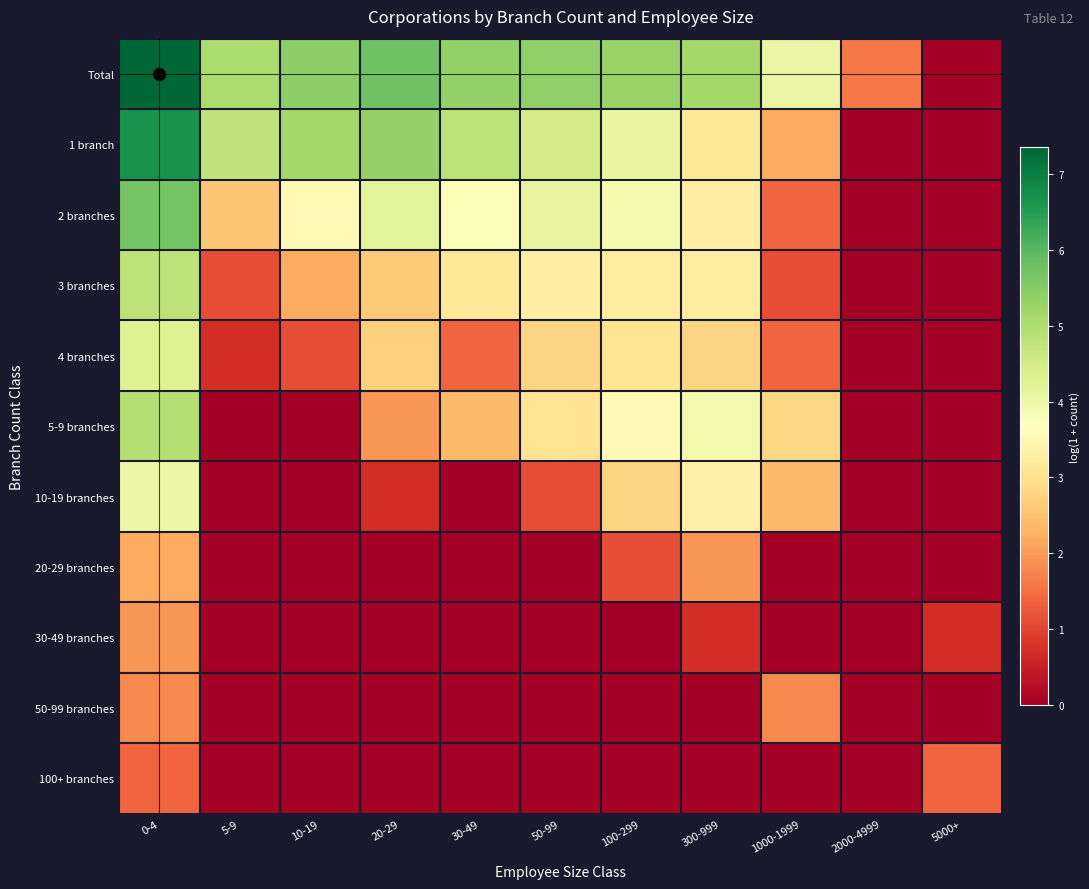

Count the number of data series in this chart.

11